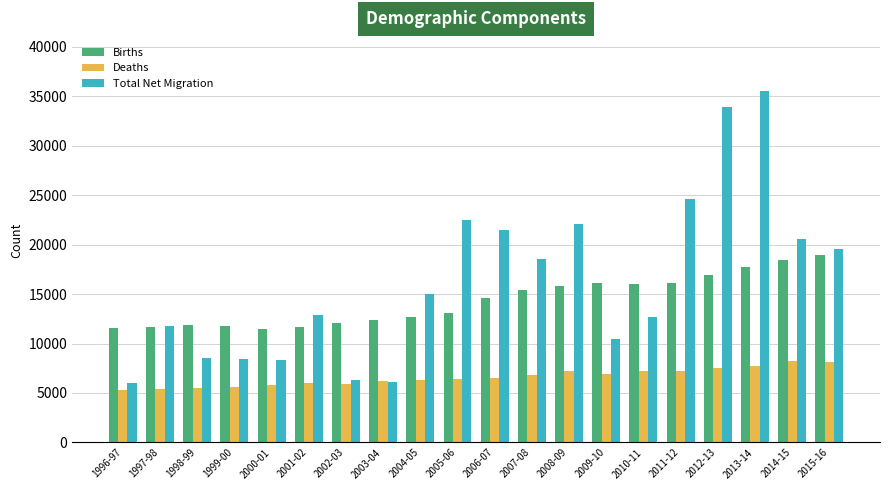

What is the label of the 15th bar from the left?

2010-11